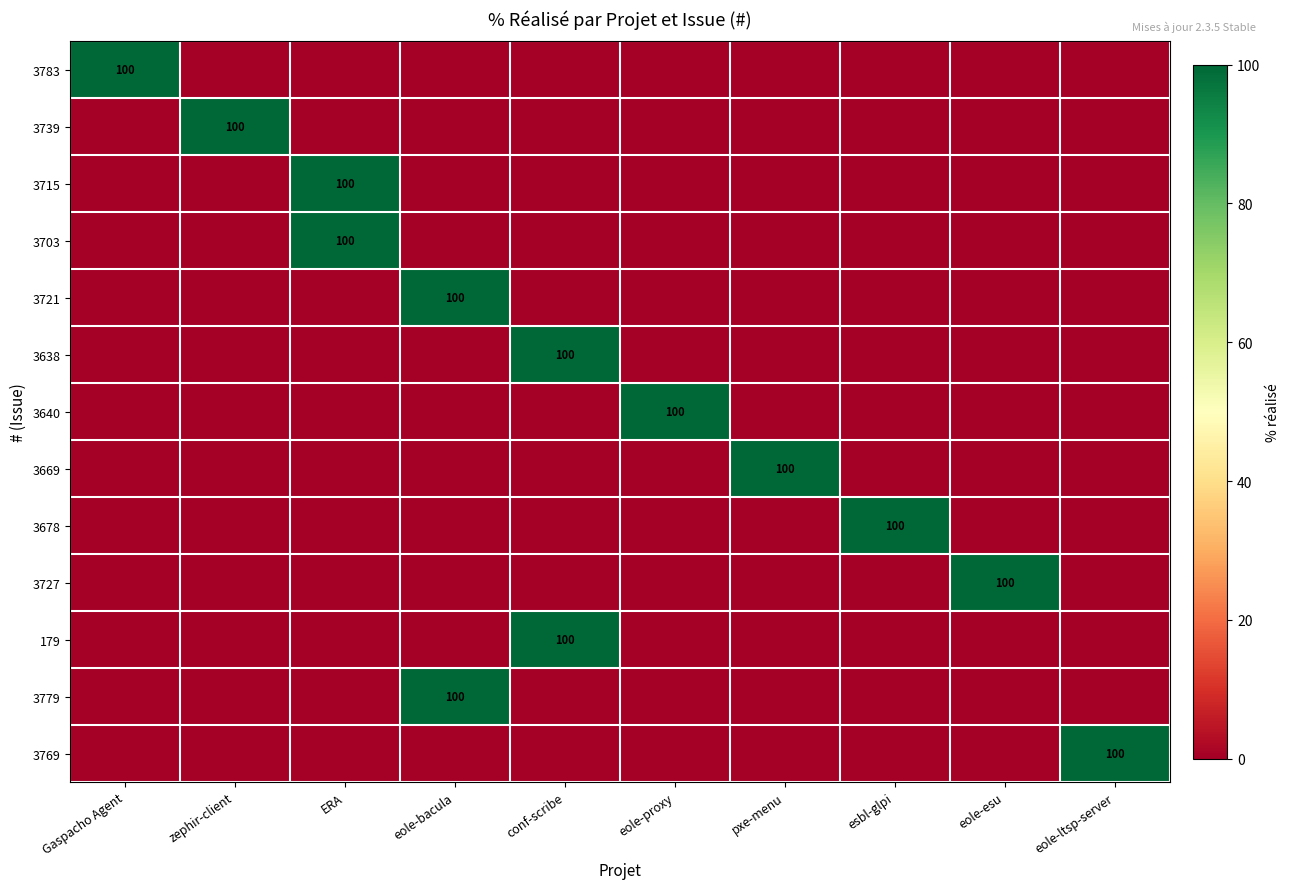

Count the number of data series in this chart.

13